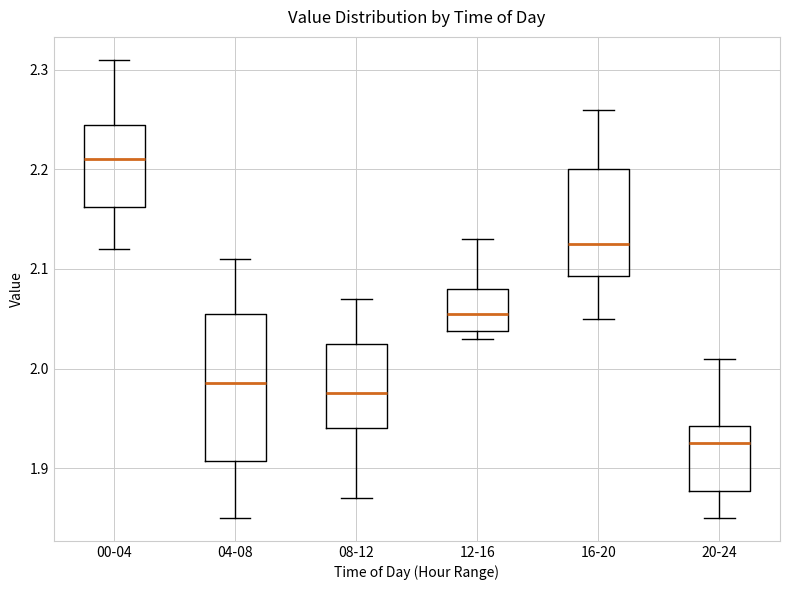

Where is the upper edge of the box for 12-16 on the y-axis? The values are not printed on the chart, so give them approximately, as read against the axis.

2.08